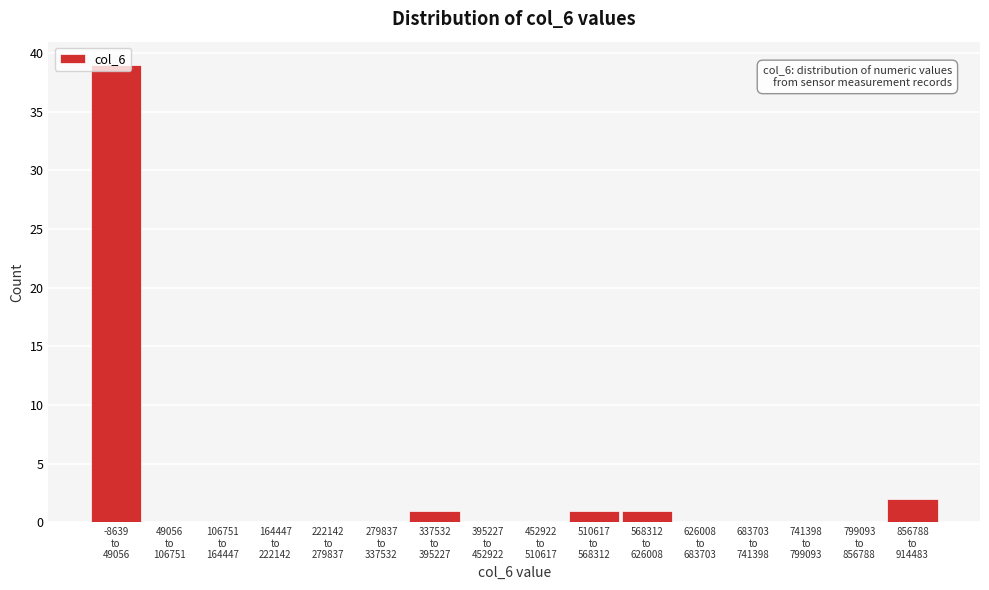

What is the sum of all values?

44